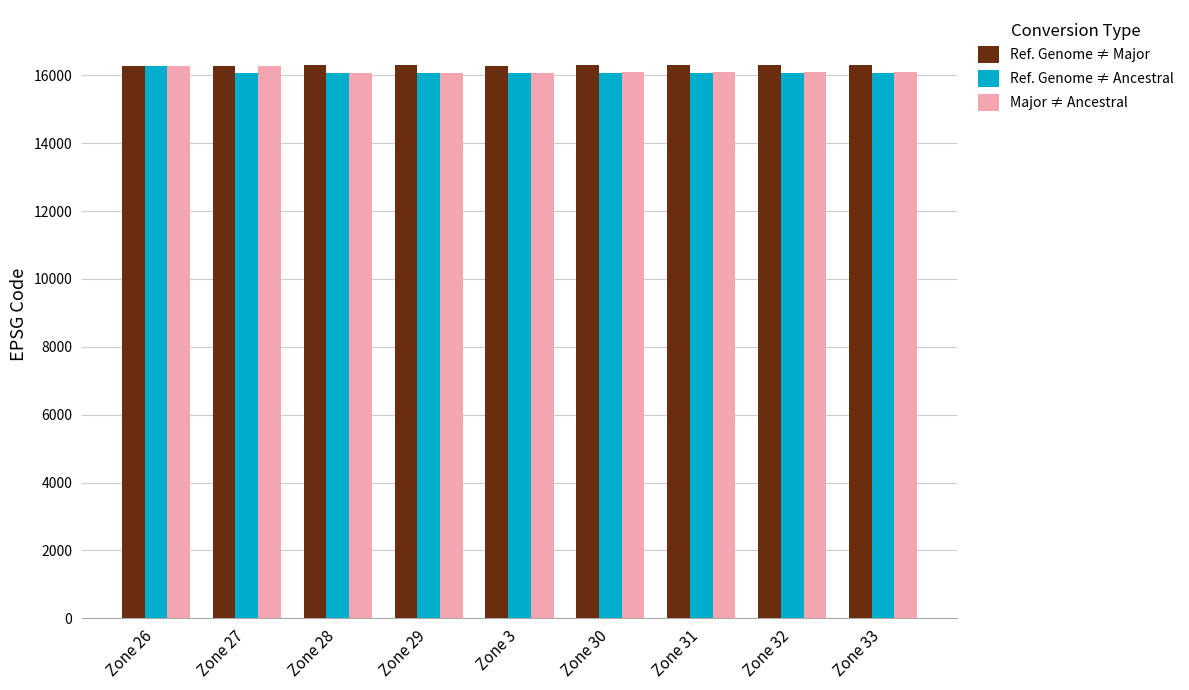

How many bars are there in total?

27